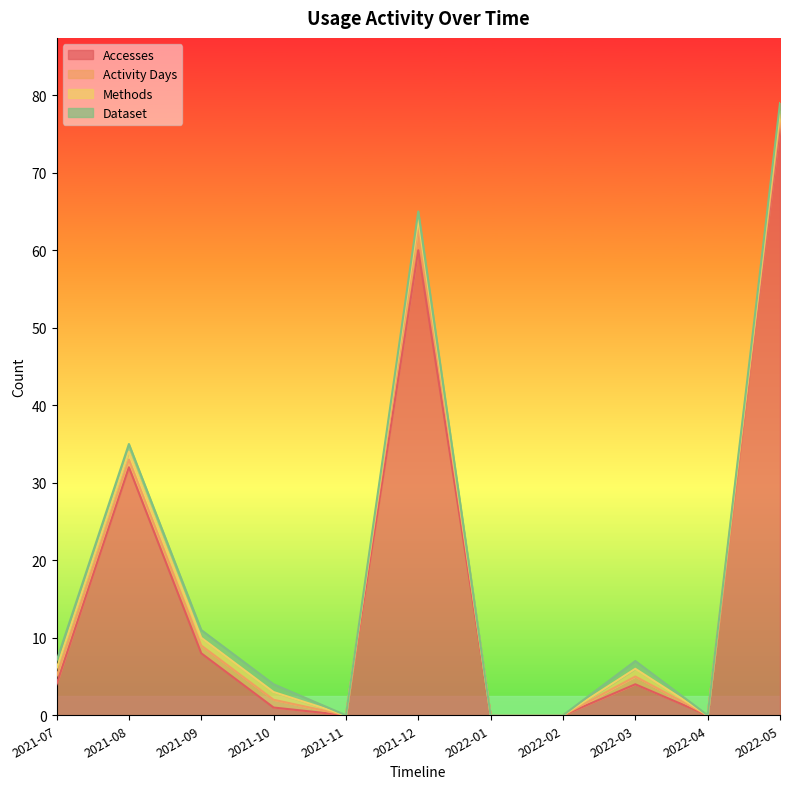

Rank the series at 2022-01 from lowest to highest value.

Accesses, Activity Days, Methods, Dataset